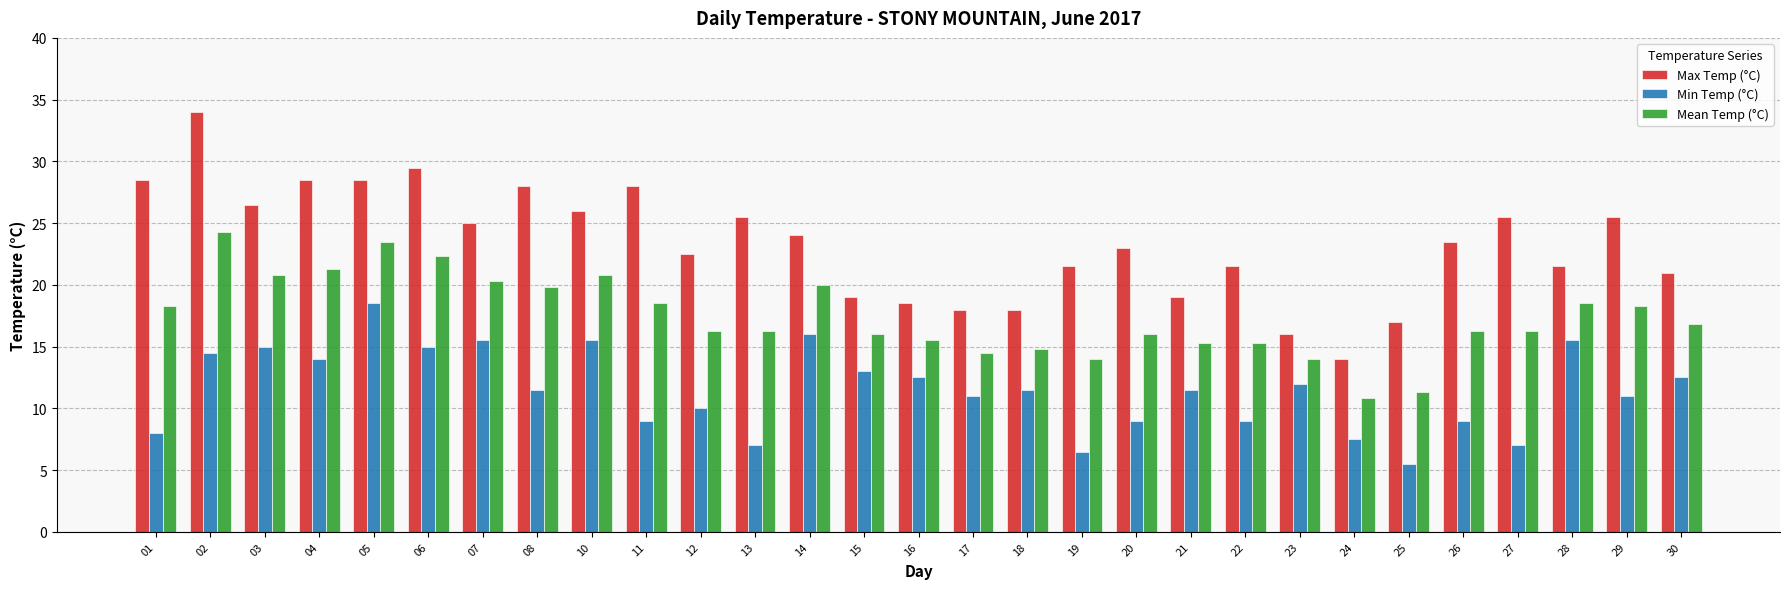

Between 11 and 17, which series saw the biggest shift?

Max Temp (°C)